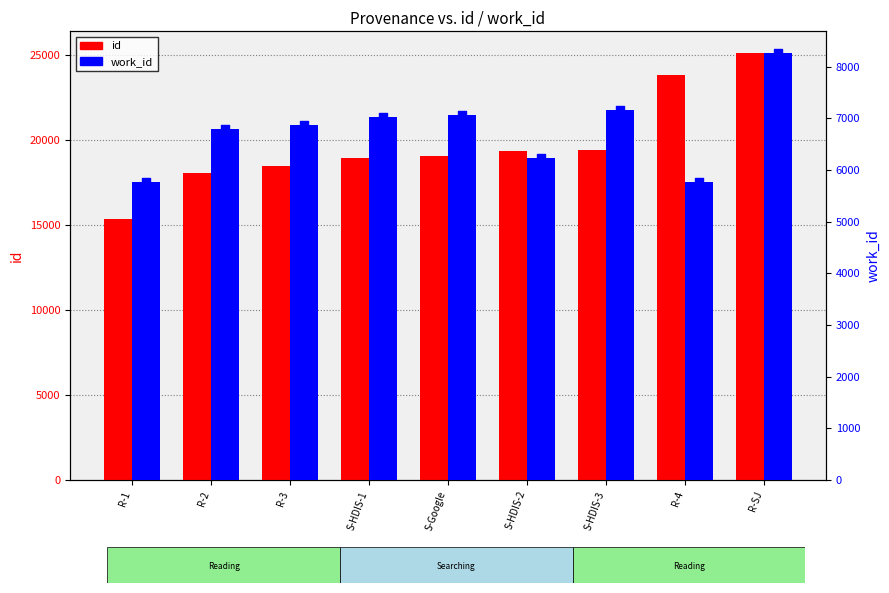

Is the value of id at R-3 greater than the value of work_id at R-4?

Yes